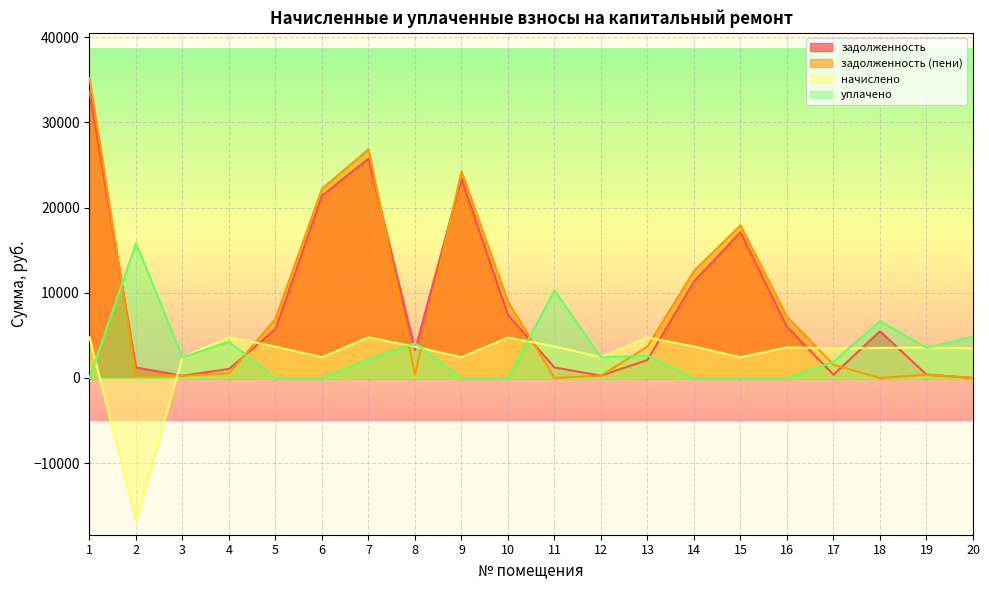

What is the spread (max minus min) of values at 1?

35237.7